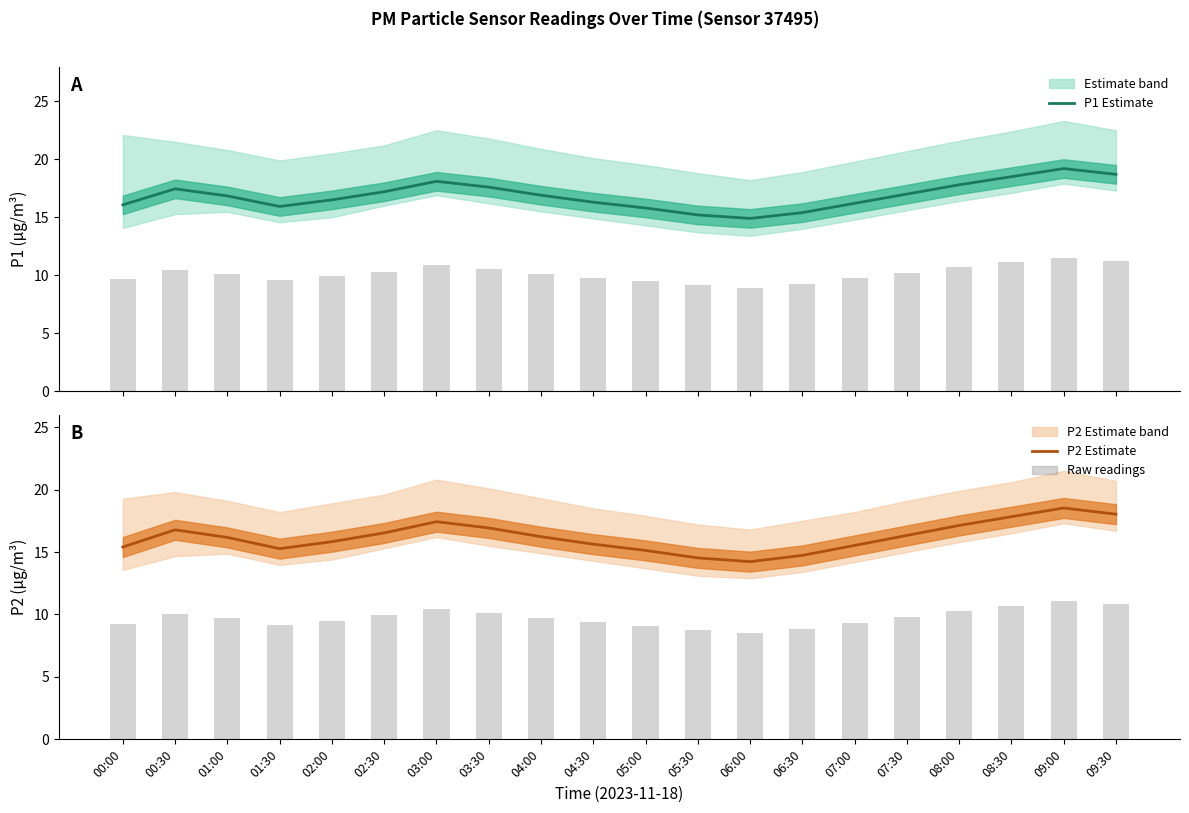

What is the label of the 7th bar from the left?

03:00